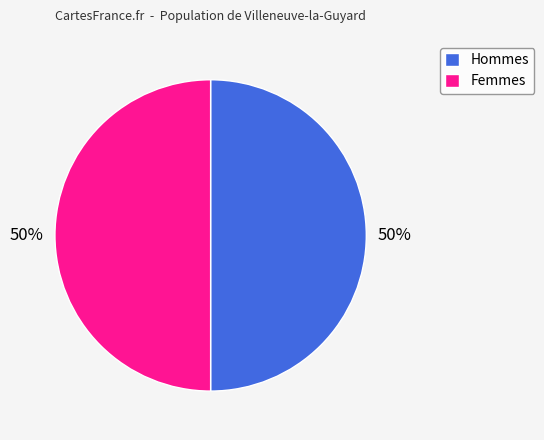

How many segments does this pie chart have?

2